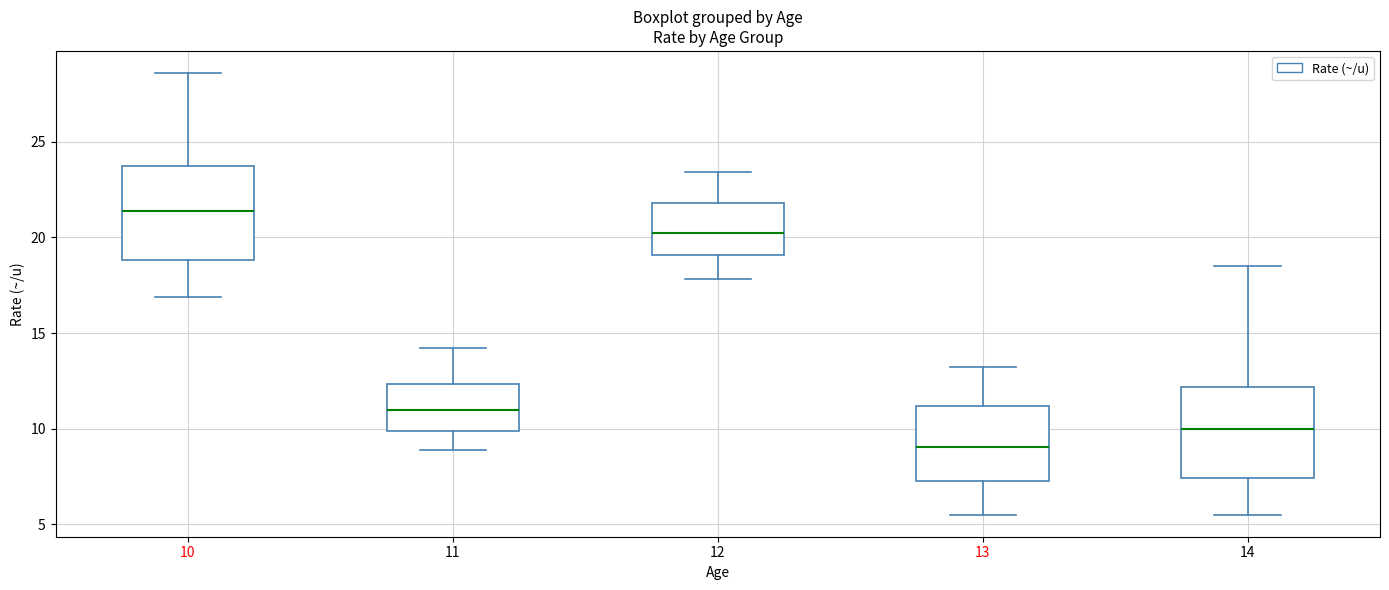

Where does the median line of the box at x = 12 sit on the y-axis? The values are not printed on the chart, so give them approximately, as read against the axis.

20.5